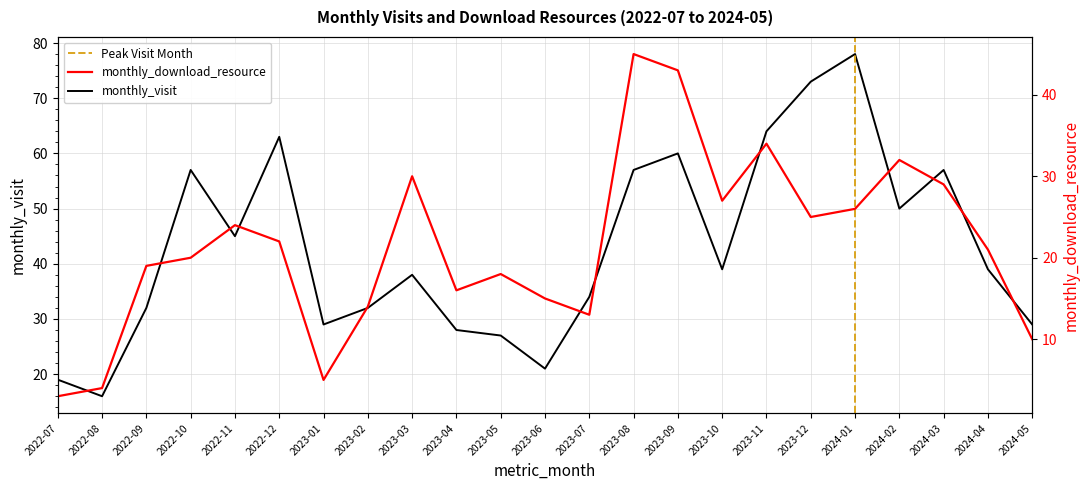

What is the total value across all series at 2023-10?

66